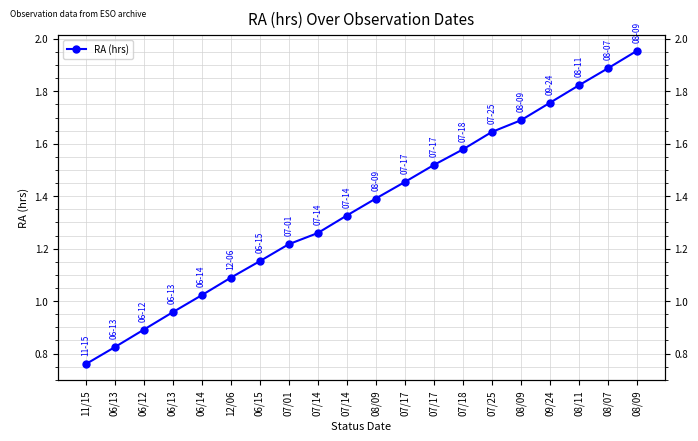

Reading right to left, transcribe all the data shown in this chart.

08/09=2.0	08/07=1.9	08/11=1.8	09/24=1.8	08/09=1.7	07/25=1.6	07/18=1.6	07/17=1.5	07/17=1.5	08/09=1.4	07/14=1.3	07/14=1.3	07/01=1.2	06/15=1.2	12/06=1.1	06/14=1.0	06/13=1.0	06/12=0.9	06/13=0.8	11/15=0.8